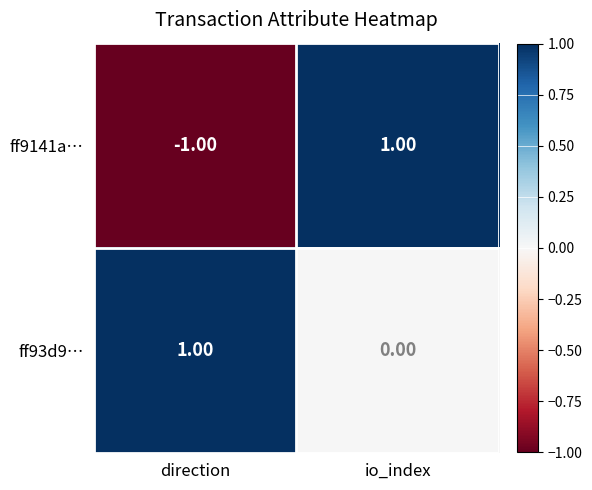

List the labels in order of ff93d9… value, largest first.

direction, io_index